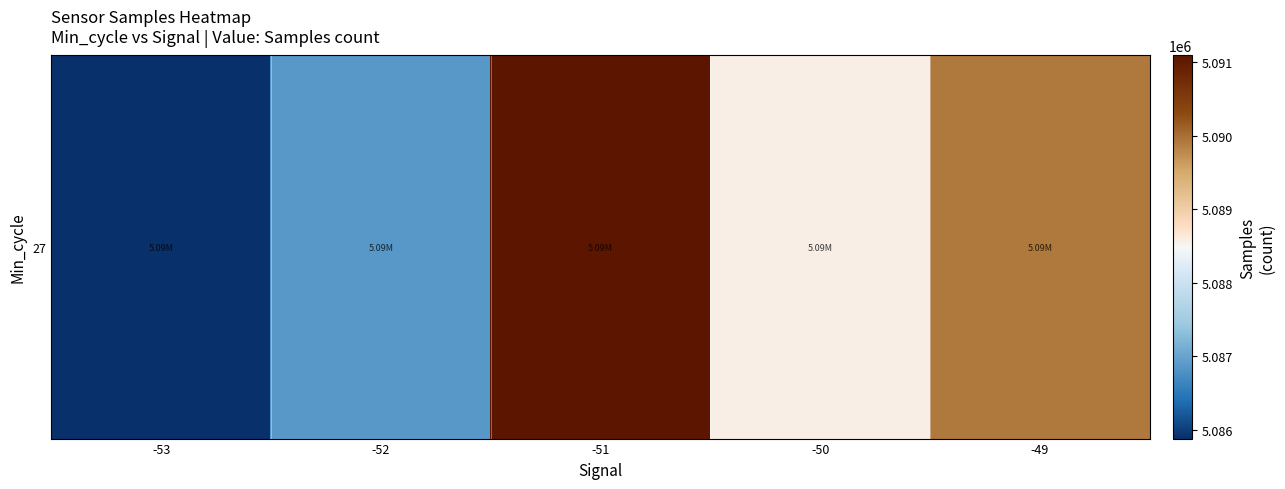

What is the sum of all values?

25442331.2